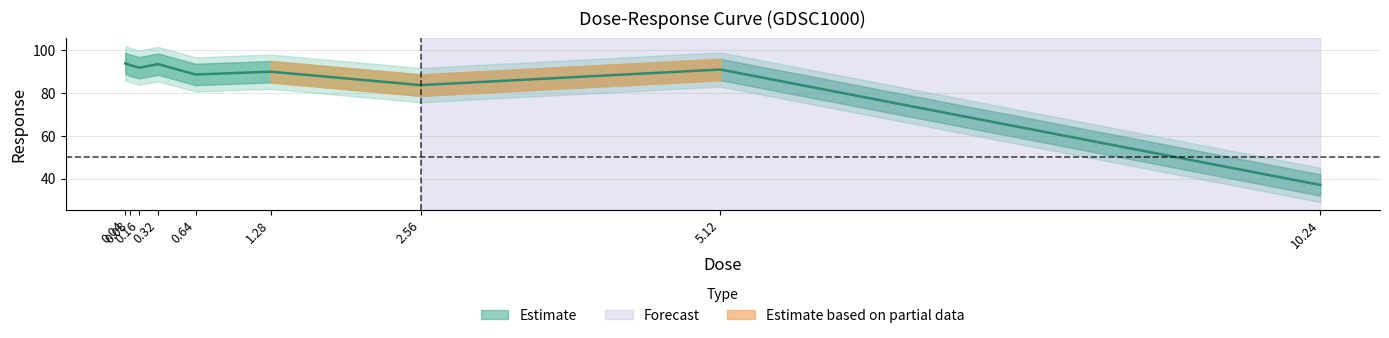

What position from the right is 5.12?

2